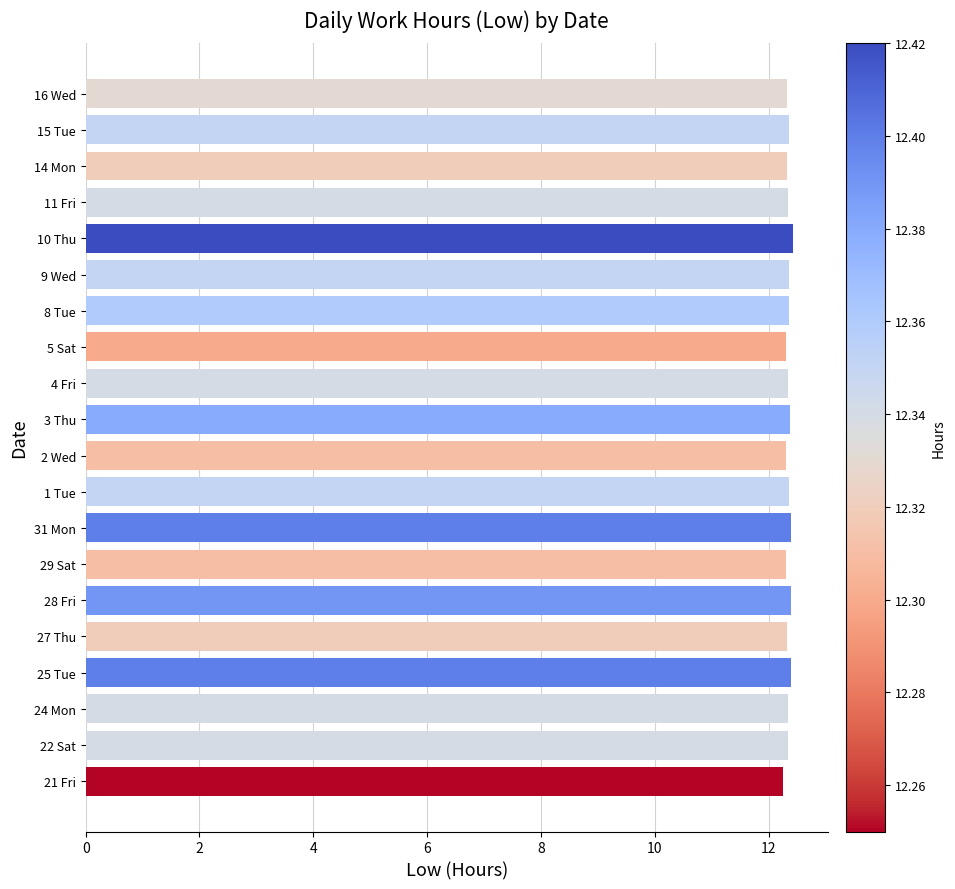

How many values are between 12 and 13?

20